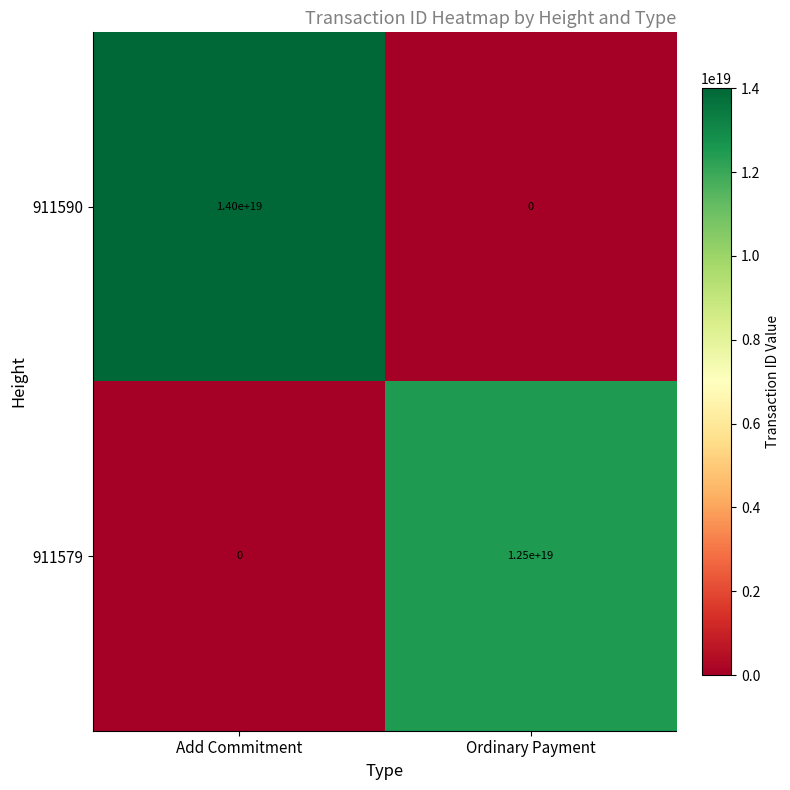

At Add Commitment, list the series in order from smallest to largest.

911579, 911590